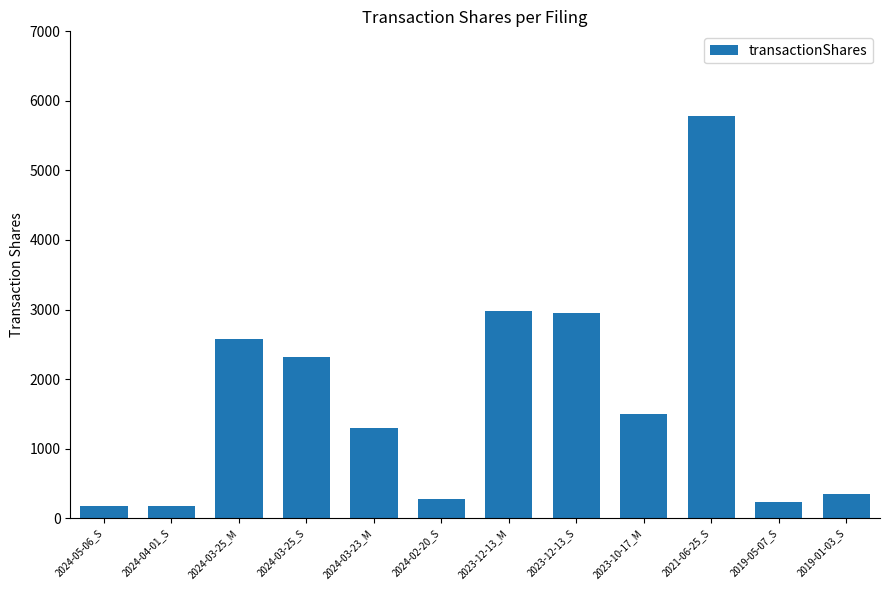

Which has a higher value, 2023-12-13_M or 2024-03-25_S?

2023-12-13_M